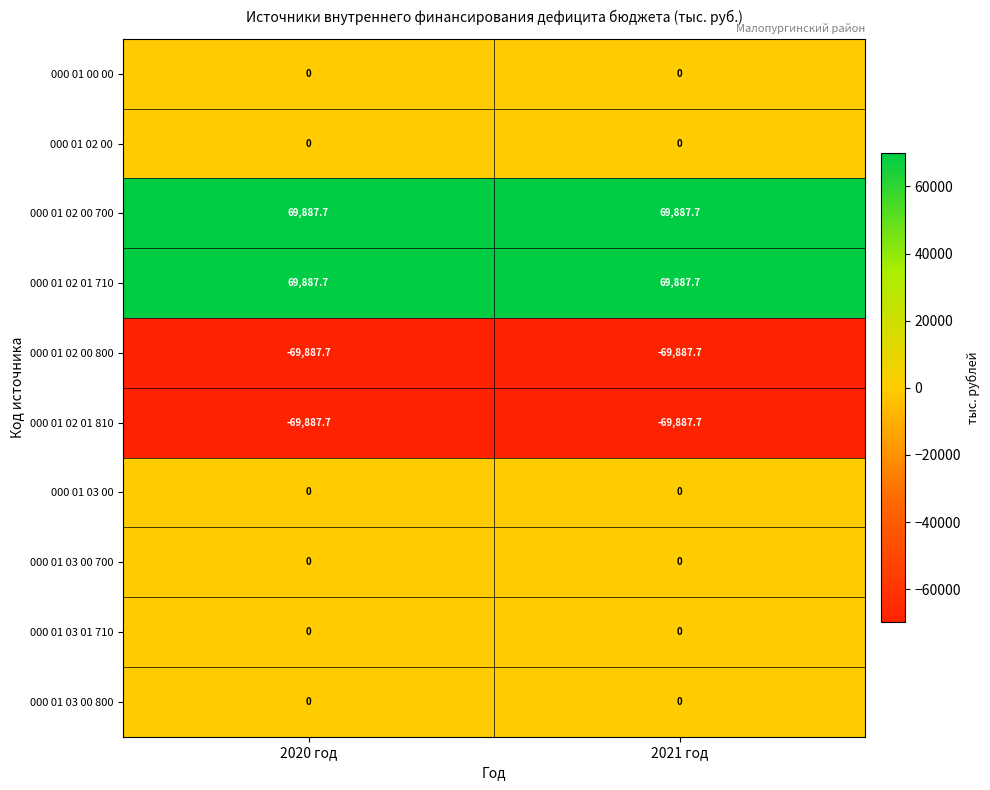

What is the spread (max minus min) of values at 2021 год?

139775.4